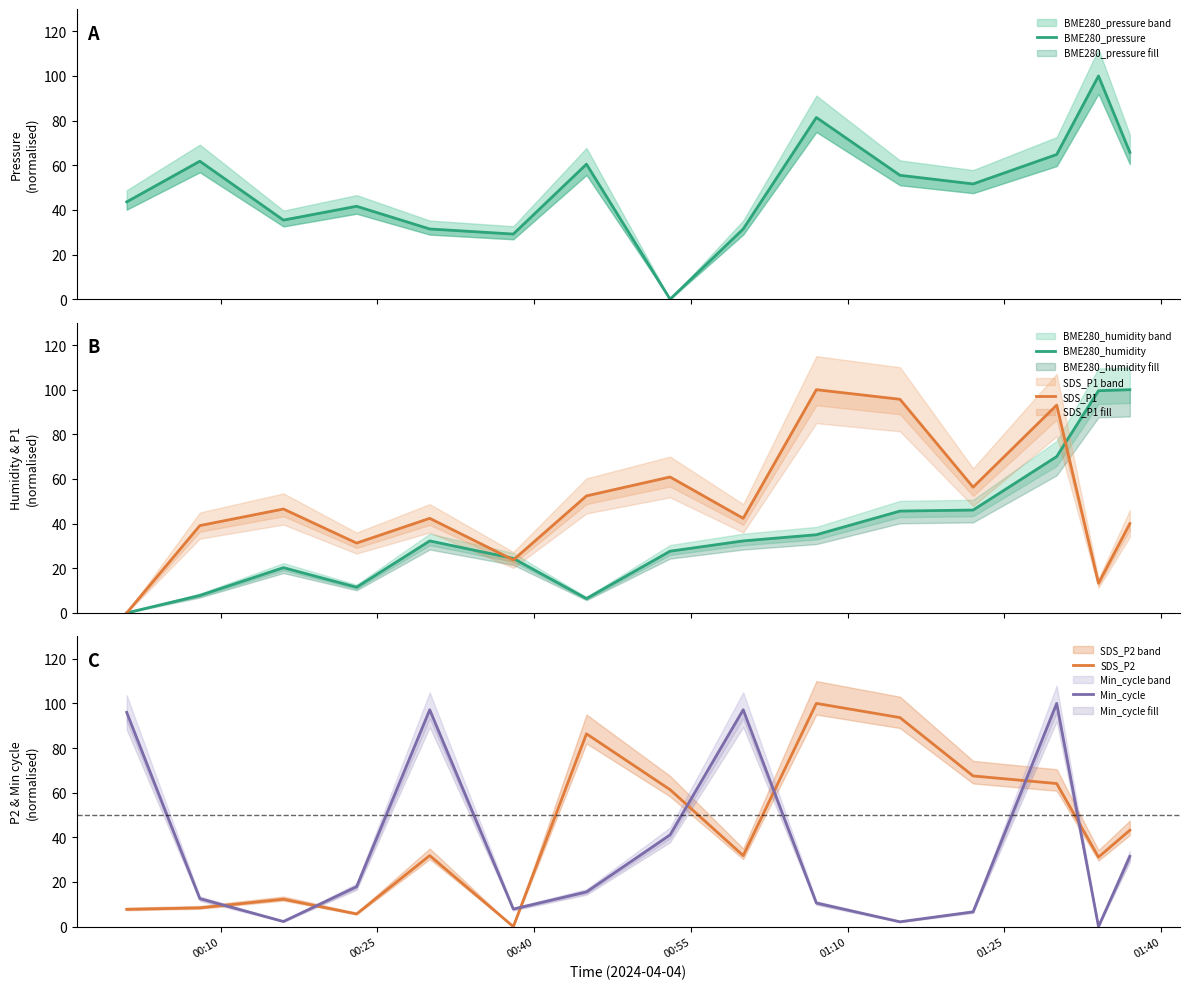

Which series has the largest total across all categories?

BME280_pressure